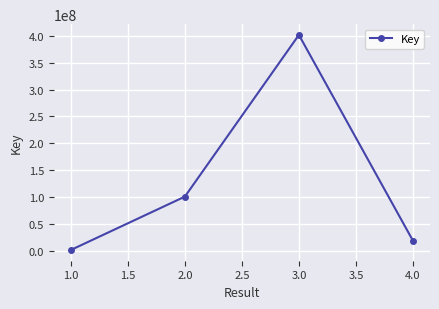

How many values are below 100596091?

2